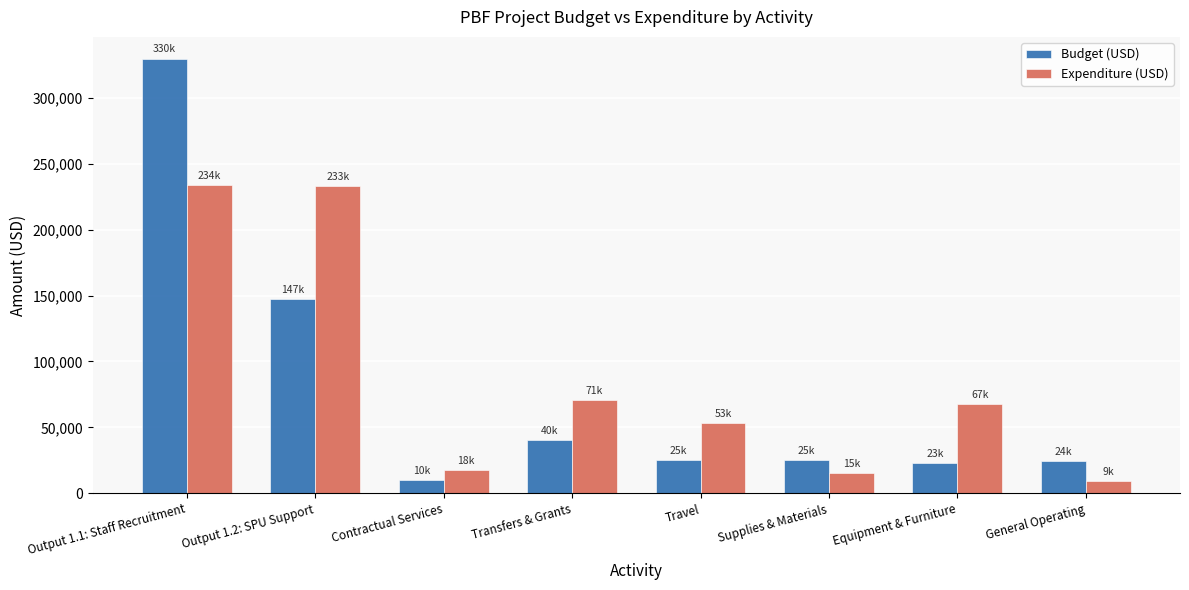

What is the minimum value for Budget (USD)?

10000.0